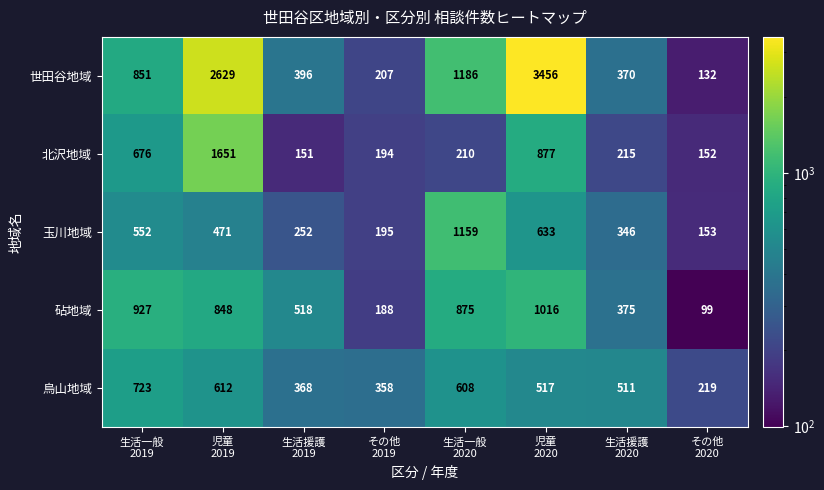

Count the number of categories in the chart.

8